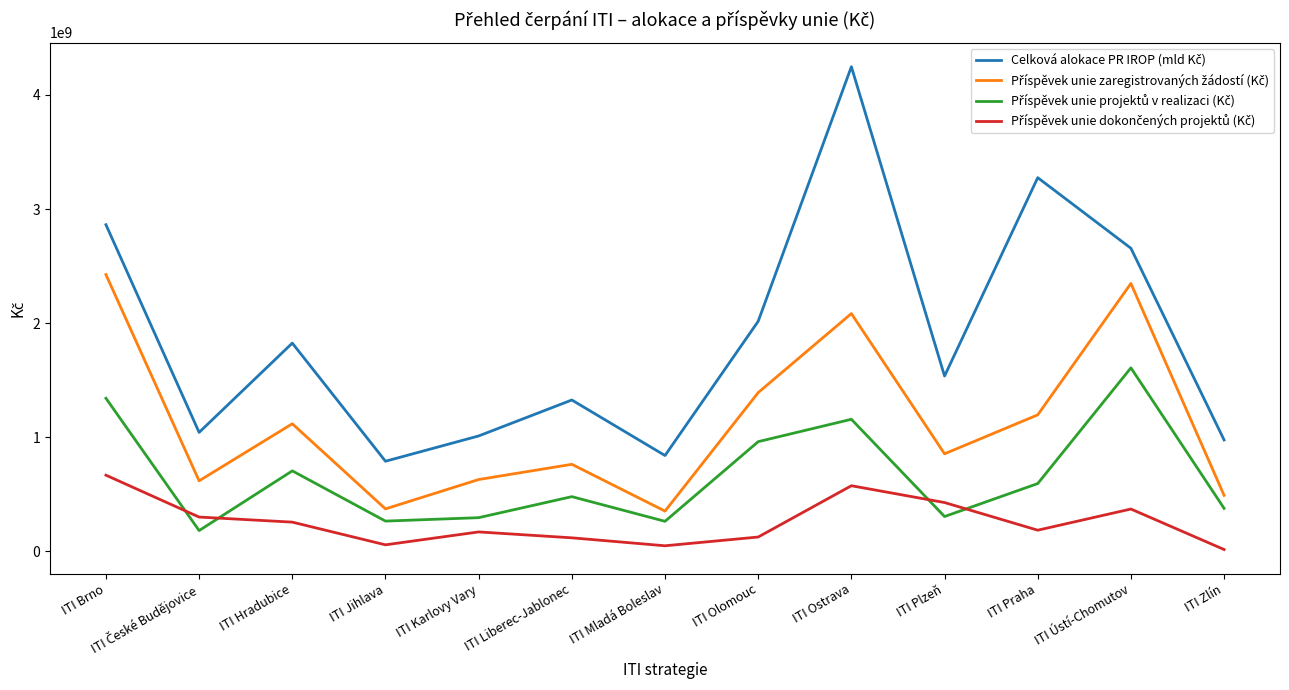

At which category is the sum across all series the highest?

ITI Ostrava